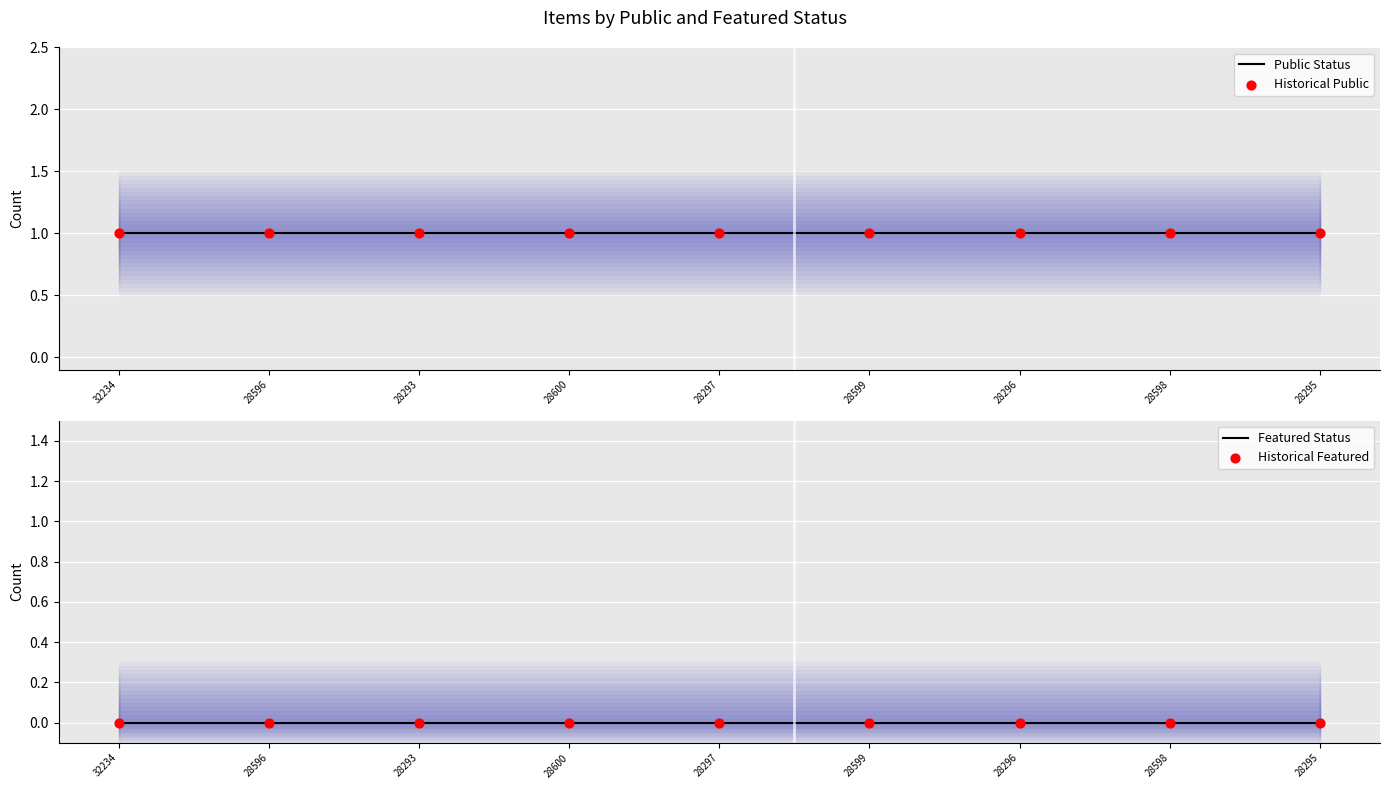

Which series reaches the minimum Y coordinate?

Featured Status